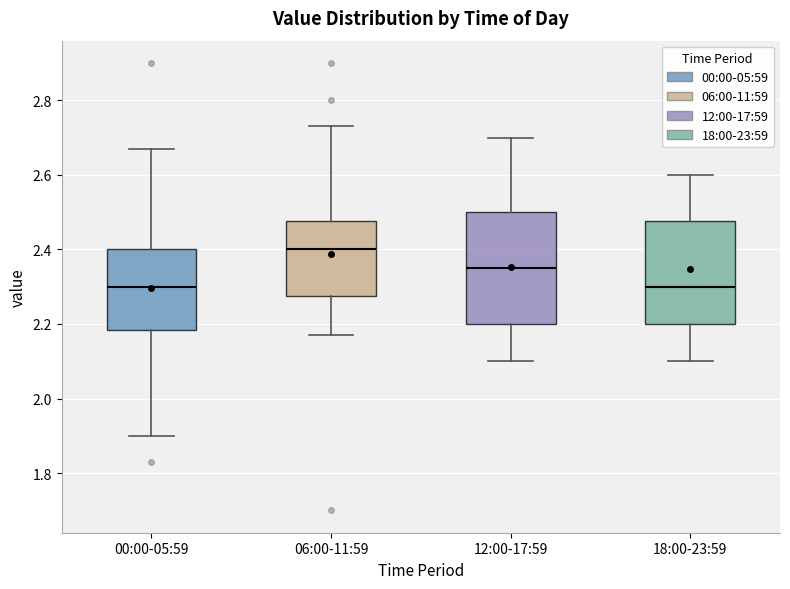

Reading left to right, transcribe this box plot: for each box, give where its median line is, the range the box spans, and where its two whiskers end, as read against the y-axis. The values are not printed on the chart, so give them approximately, as read against the axis.

00:00-05:59: median 2.30, box 2.18 to 2.40, whiskers 1.90 to 2.68
06:00-11:59: median 2.40, box 2.28 to 2.48, whiskers 2.18 to 2.74
12:00-17:59: median 2.36, box 2.20 to 2.50, whiskers 2.10 to 2.70
18:00-23:59: median 2.30, box 2.20 to 2.48, whiskers 2.10 to 2.60